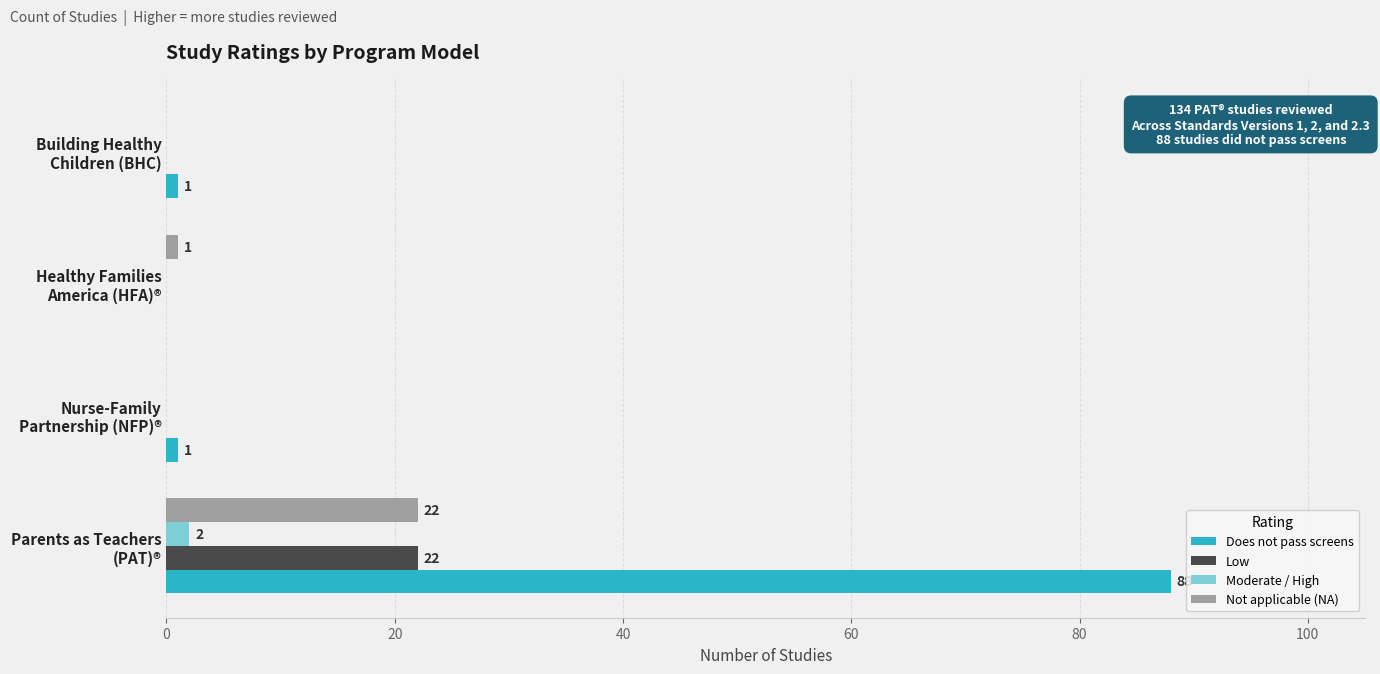

What are all the series names shown in the legend?

Does not pass screens, Low, Moderate / High, Not applicable (NA)